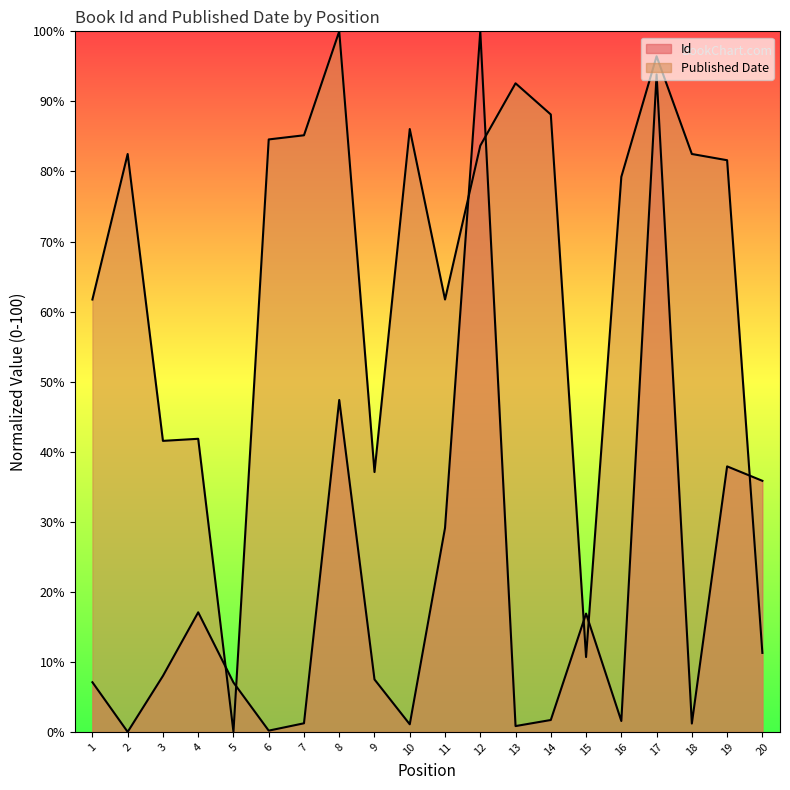

What is the approximate value of Published Date at 1?

61.7